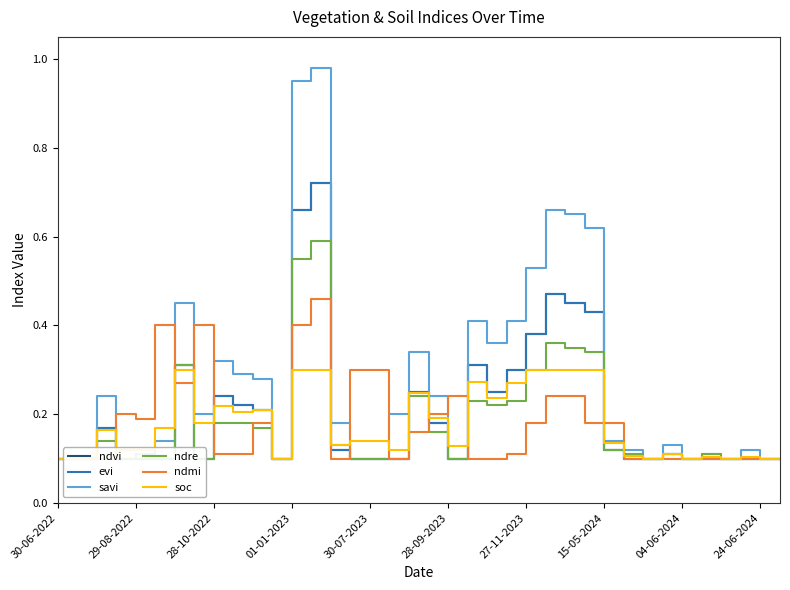

Reading left to right, list all the values displayed in this chart.

ndvi: 0.1	0.1	0.2	0.1	0.1	0.1	0.3	0.1	0.2	0.2	0.2	0.1	0.7	0.7	0.1	0.1	0.1	0.1	0.2	0.2	0.1	0.3	0.2	0.3	0.4	0.5	0.5	0.4	0.1	0.1	0.1	0.1	0.1	0.1	0.1	0.1	0.1	0.1
evi: 0.1	0.1	0.2	0.1	0.1	0.1	0.3	0.1	0.2	0.2	0.2	0.1	0.7	0.7	0.1	0.1	0.1	0.1	0.2	0.2	0.1	0.3	0.2	0.3	0.4	0.5	0.5	0.4	0.1	0.1	0.1	0.1	0.1	0.1	0.1	0.1	0.1	0.1
savi: 0.1	0.1	0.2	0.1	0.1	0.1	0.5	0.2	0.3	0.3	0.3	0.1	0.9	1.0	0.2	0.1	0.1	0.2	0.3	0.2	0.1	0.4	0.4	0.4	0.5	0.7	0.7	0.6	0.1	0.1	0.1	0.1	0.1	0.1	0.1	0.1	0.1	0.1
ndre: 0.1	0.1	0.1	0.1	0.1	0.1	0.3	0.1	0.2	0.2	0.2	0.1	0.6	0.6	0.1	0.1	0.1	0.1	0.2	0.2	0.1	0.2	0.2	0.2	0.3	0.4	0.3	0.3	0.1	0.1	0.1	0.1	0.1	0.1	0.1	0.1	0.1	0.1
ndmi: 0.1	0.1	0.1	0.2	0.2	0.4	0.3	0.4	0.1	0.1	0.2	0.1	0.4	0.5	0.1	0.3	0.3	0.1	0.2	0.2	0.2	0.1	0.1	0.1	0.2	0.2	0.2	0.2	0.2	0.1	0.1	0.1	0.1	0.1	0.1	0.1	0.1	0.1
soc: 0.1	0.1	0.2	0.1	0.1	0.2	0.3	0.2	0.2	0.2	0.2	0.1	0.3	0.3	0.1	0.1	0.1	0.1	0.2	0.2	0.1	0.3	0.2	0.3	0.3	0.3	0.3	0.3	0.1	0.1	0.1	0.1	0.1	0.1	0.1	0.1	0.1	0.1